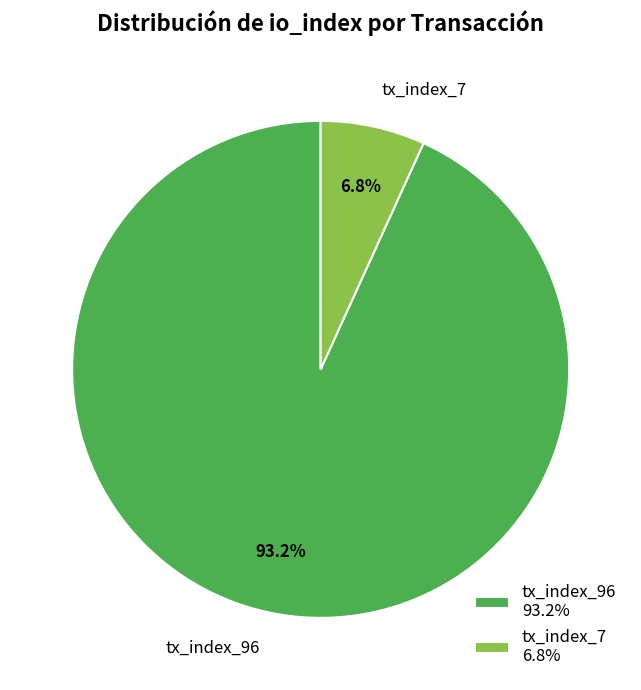

What is the majority slice?

tx_index_96